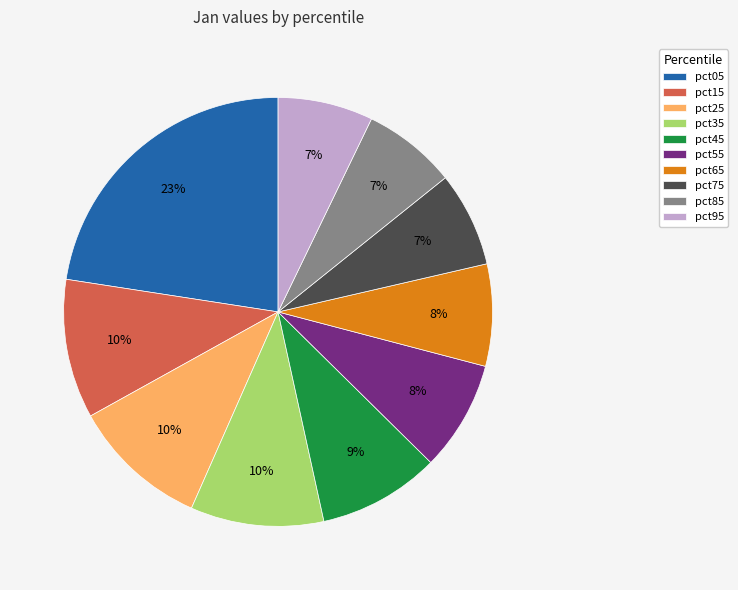

Which slice is the largest?

pct05